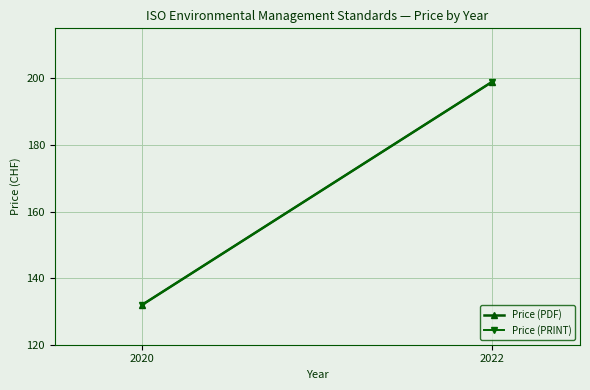

How many distinct data groups are displayed?

2